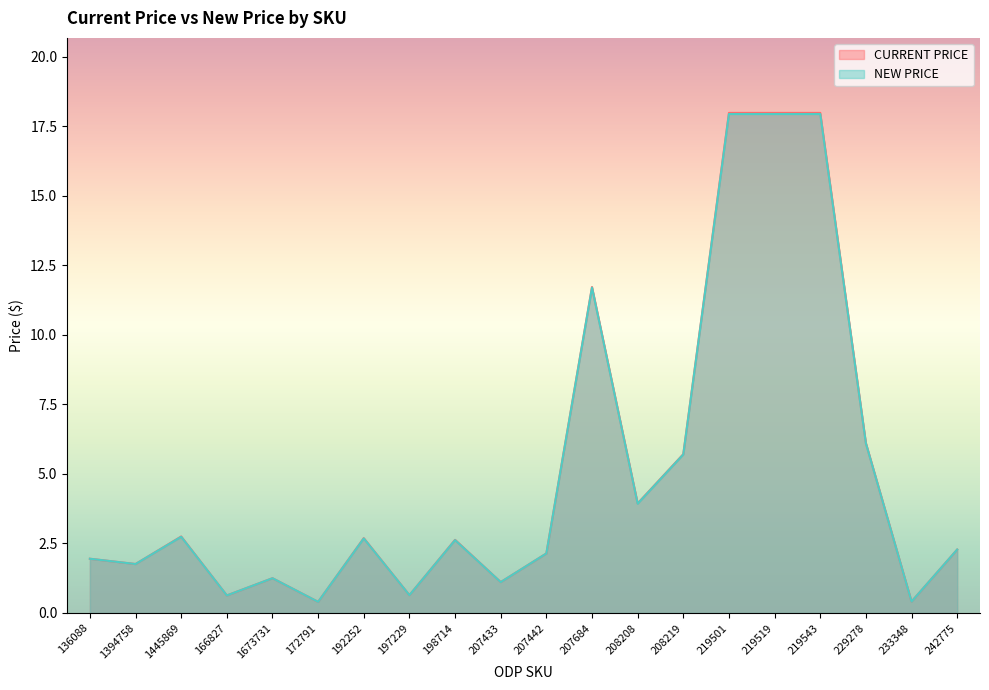

What position from the right is 207442?

10